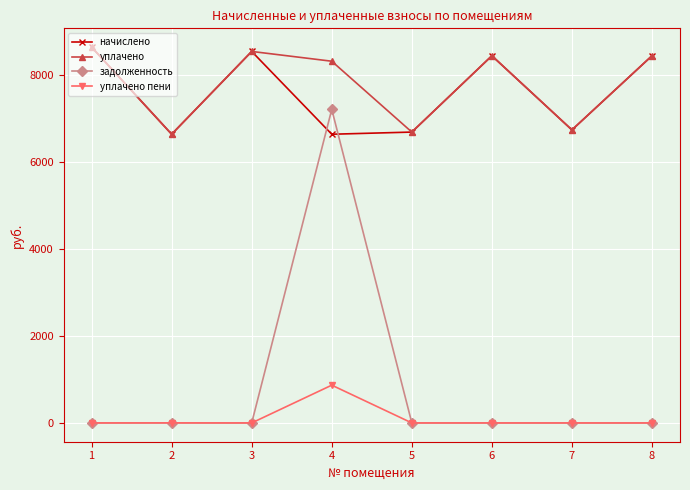

What is the maximum value for уплачено?

8644.3